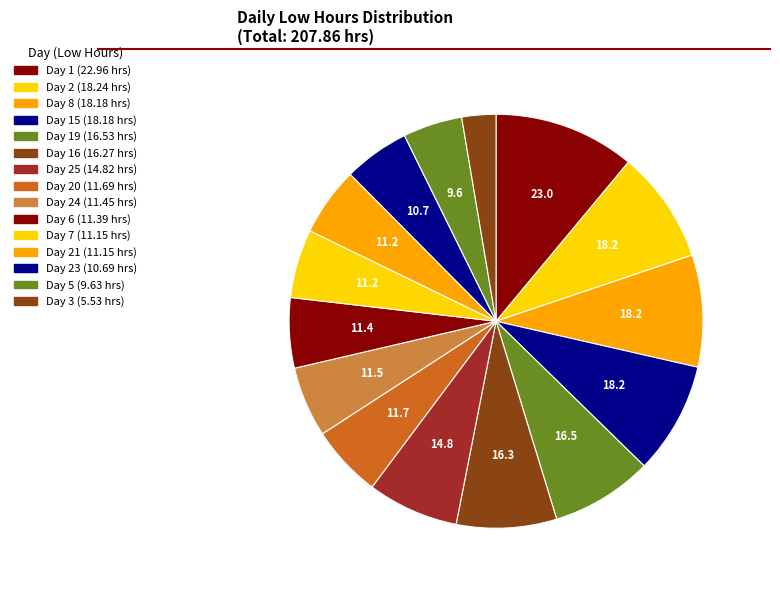

How many segments does this pie chart have?

15